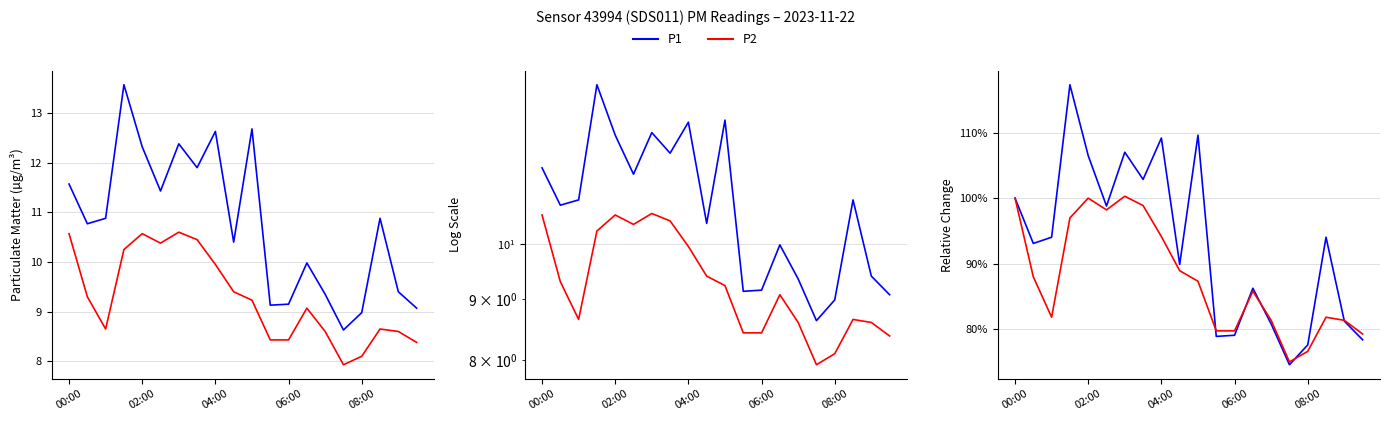

List the series in order of their overall mean, lowest first.

P2, P1